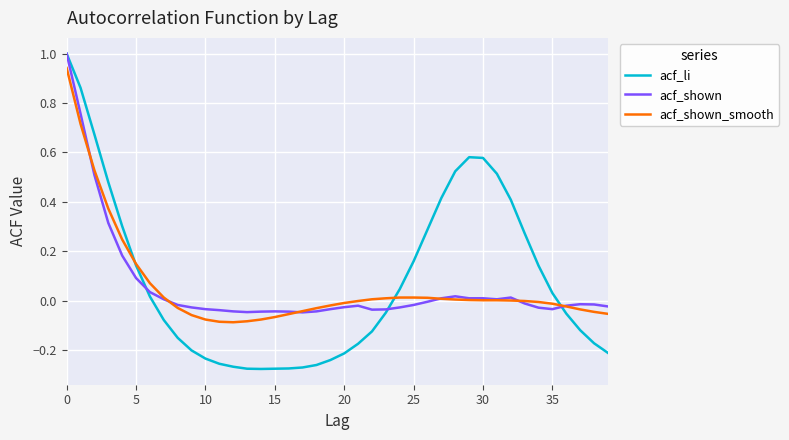

What is the highest value of the acf_shown series?

1.0